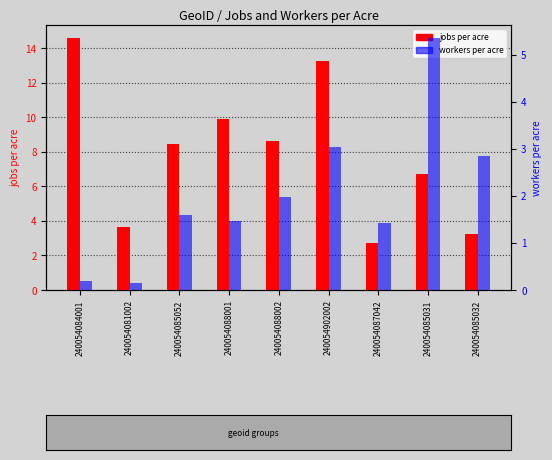

What is the difference between the jobs per acre values at 240054087042 and 240054081002?

0.9